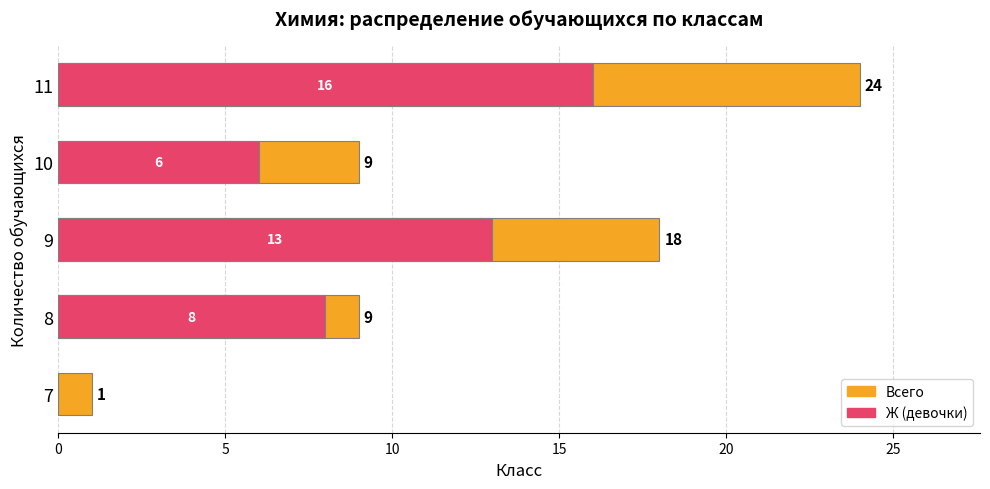

What is the sum of all Ж (девочки) values?

43